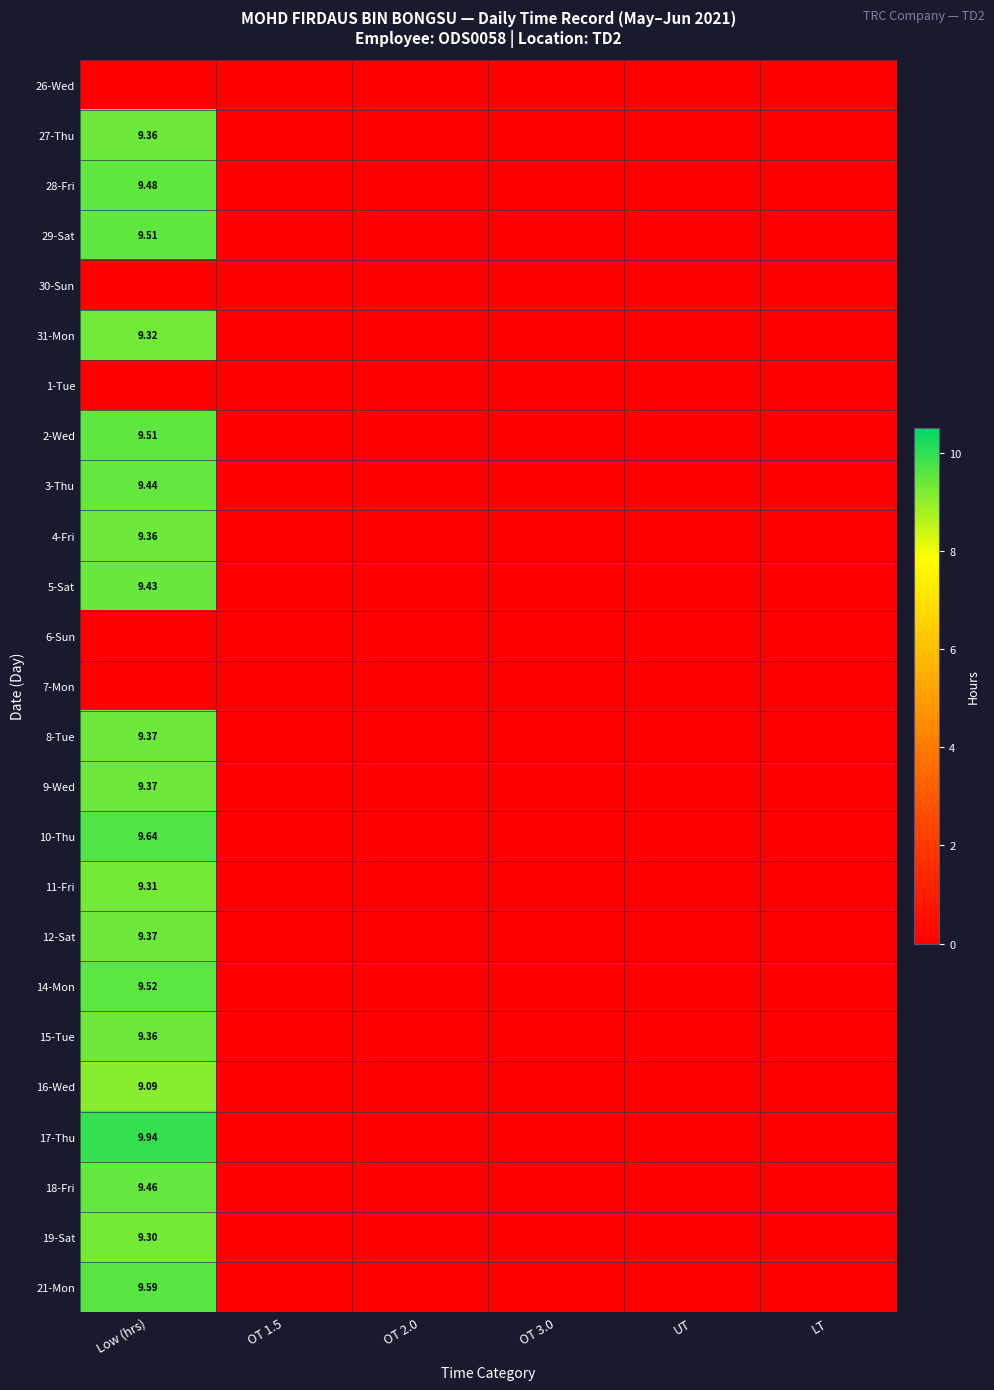

What is the sum of all 16-Wed values?

9.1